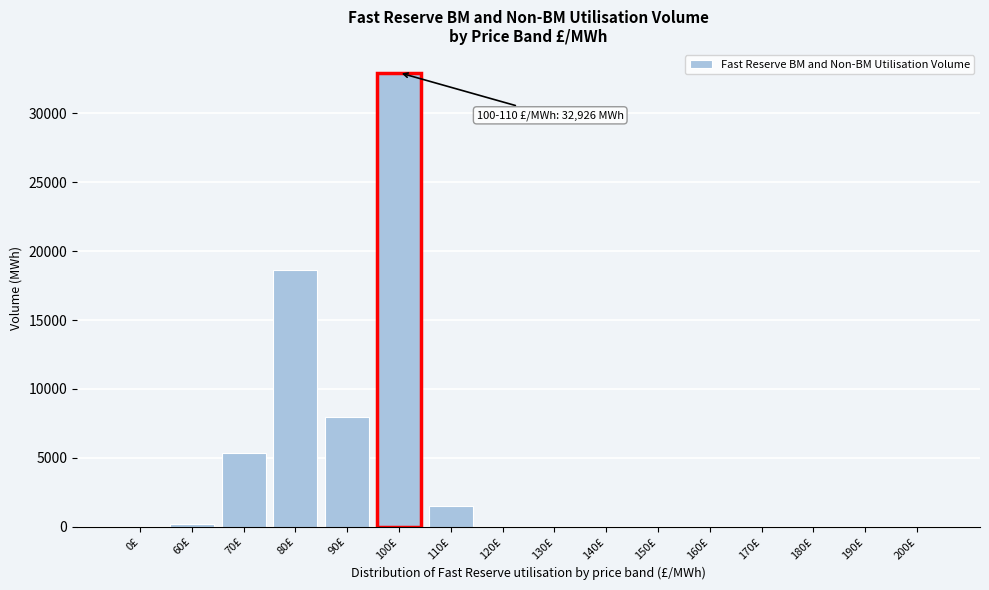

Is it true that the value at 200£ is -17051.2?

False